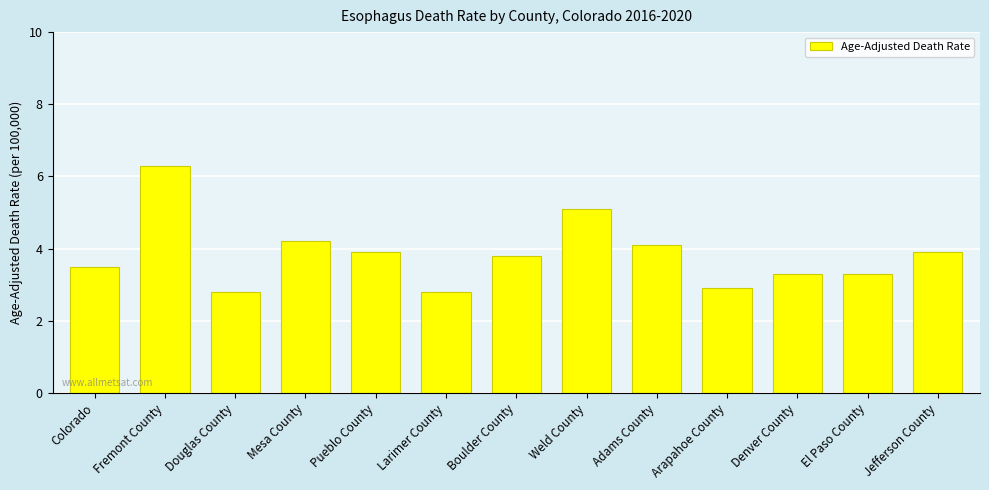

What is the sum of all values?

49.9